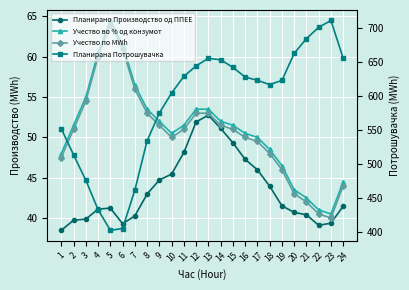

At which category does Планирано Производство од ППЕЕ reach its first local peak?

5